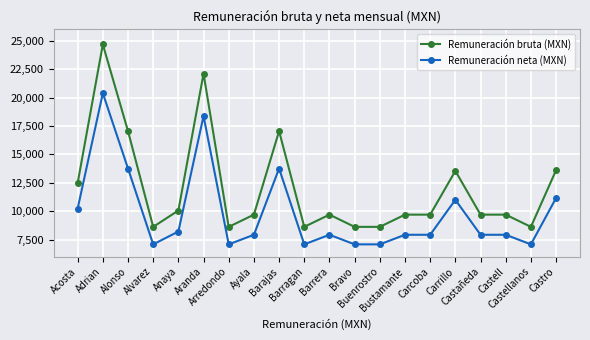

True or false: Remuneración bruta (MXN) and Remuneración neta (MXN) intersect in this chart.

False